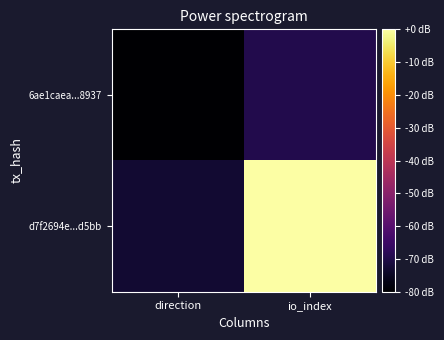

Reading left to right, list all the values displayed in this chart.

6ae1caea...8937: direction=-80.0	io_index=-69.6
d7f2694e...d5bb: direction=-73.0	io_index=0.0